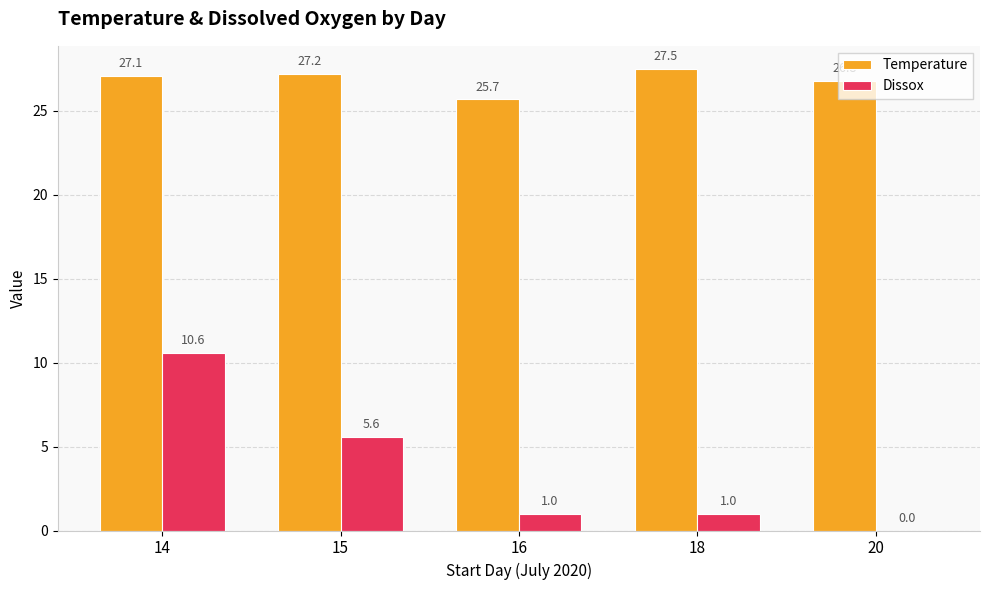

Which series changed the most between 16 and 20?

Temperature